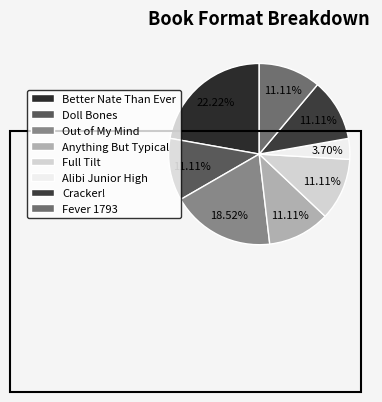

To the nearest percent, what is the combined percentage of Full Tilt and Anything But Typical?

22%